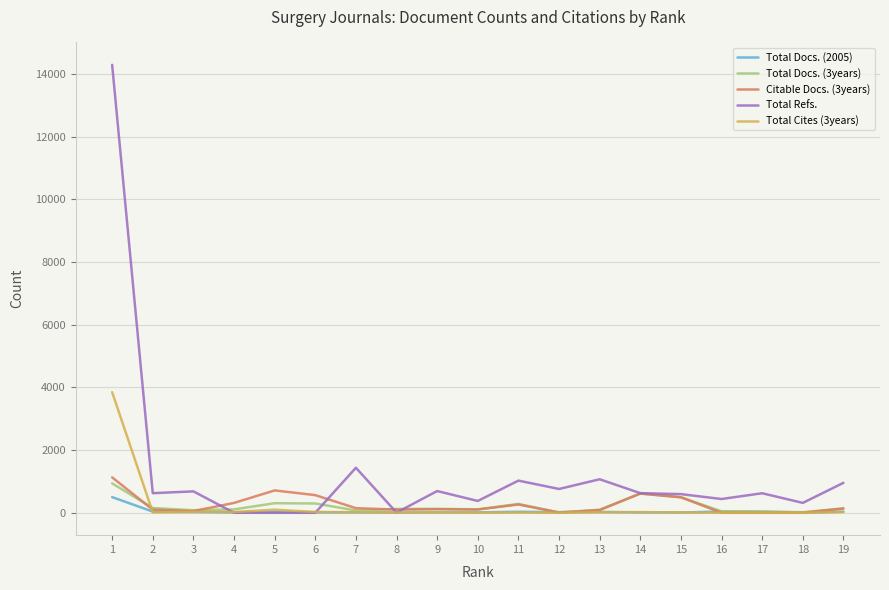

At which category is the sum across all series the highest?

1